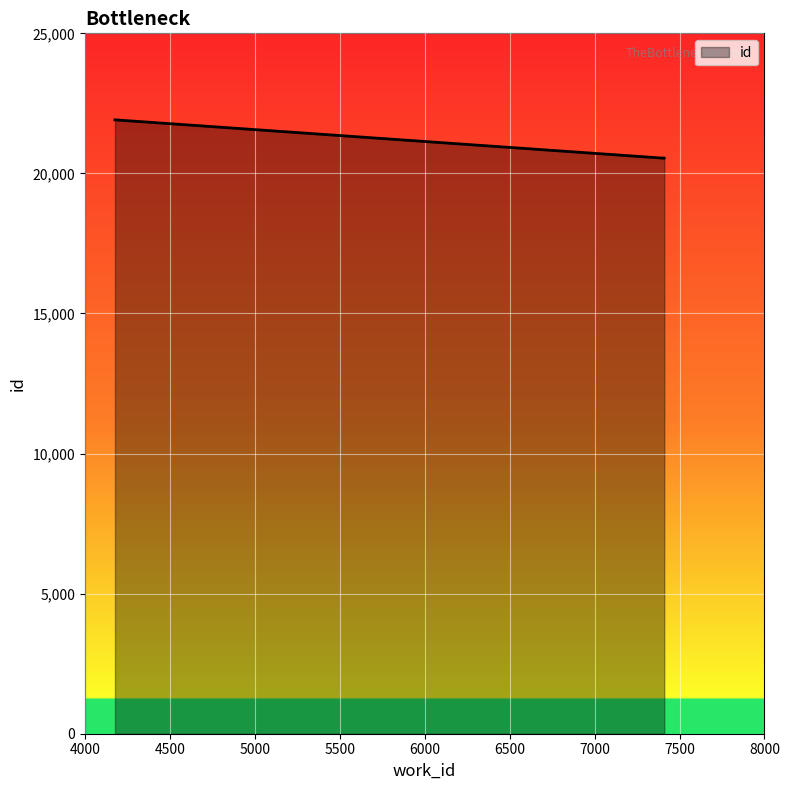

What is the average value?

20999